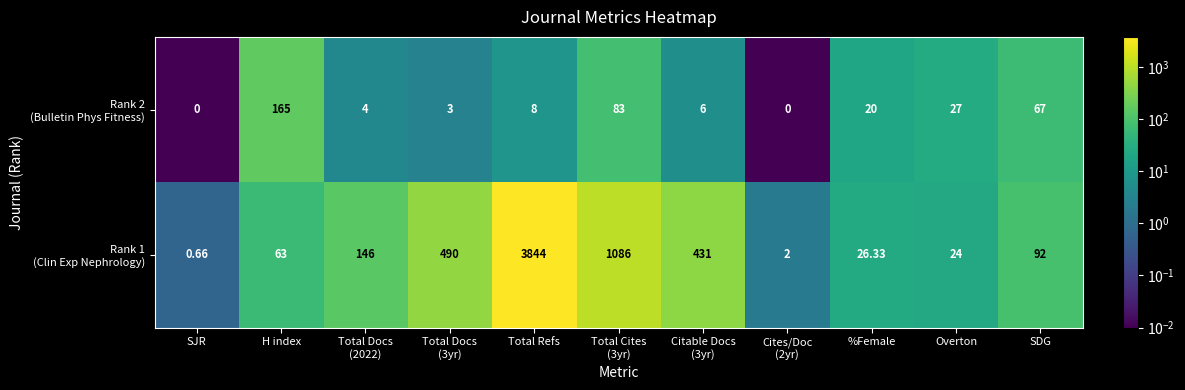

How many series are shown in this chart?

2